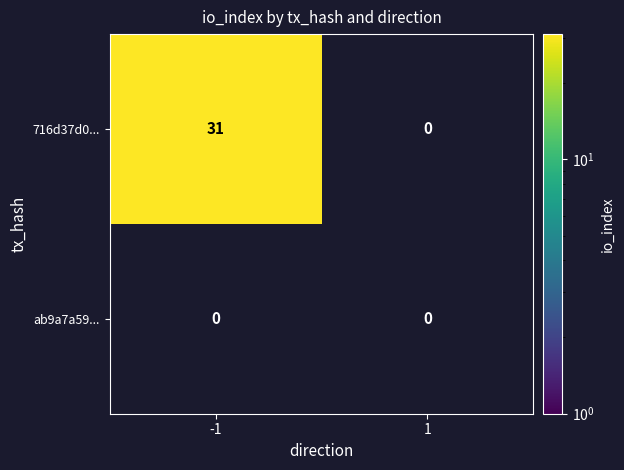

Which category has the lowest value in the ab9a7a599a9d8b7118996840c76676b0ded92e6 series?

direction_-1